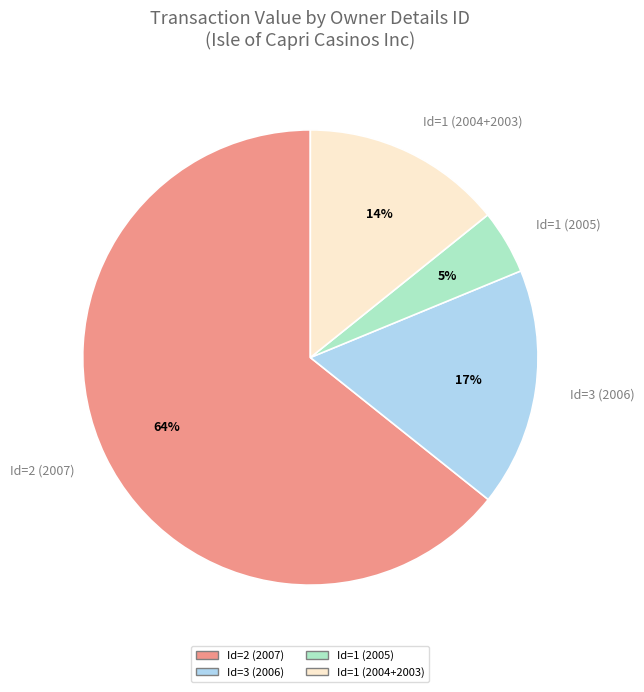

To the nearest percent, what portion does Id=2 (2007) represent?

64%